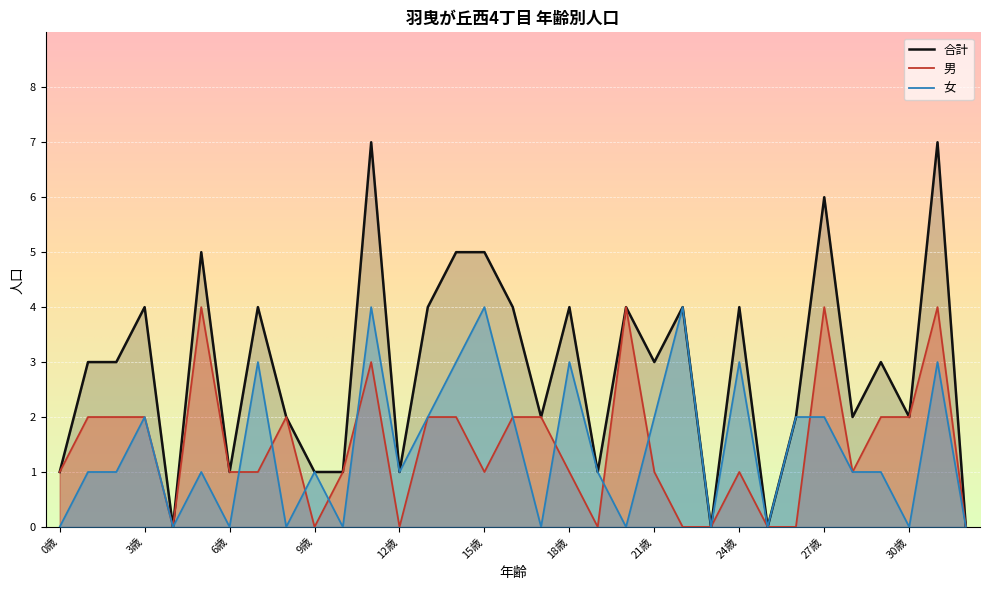

Reading left to right, extract all data points from this chart.

男: 1	2	2	2	0	4	1	1	2	0	1	3	0	2	2	1	2	2	1	0	4	1	0	0	1	0	0	4	1	2	2	4	0
女: 0	1	1	2	0	1	0	3	0	1	0	4	1	2	3	4	2	0	3	1	0	2	4	0	3	0	2	2	1	1	0	3	0
合計: 1	3	3	4	0	5	1	4	2	1	1	7	1	4	5	5	4	2	4	1	4	3	4	0	4	0	2	6	2	3	2	7	0